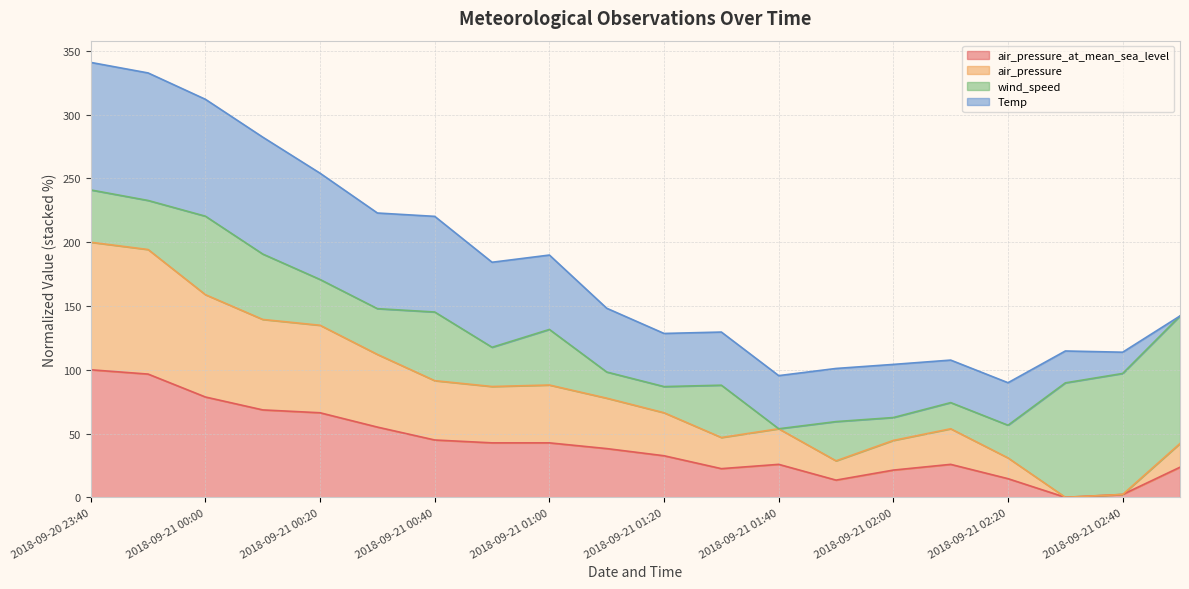

What is the difference between the second highest and second lowest values in the air_pressure_at_mean_sea_level series?

94.4